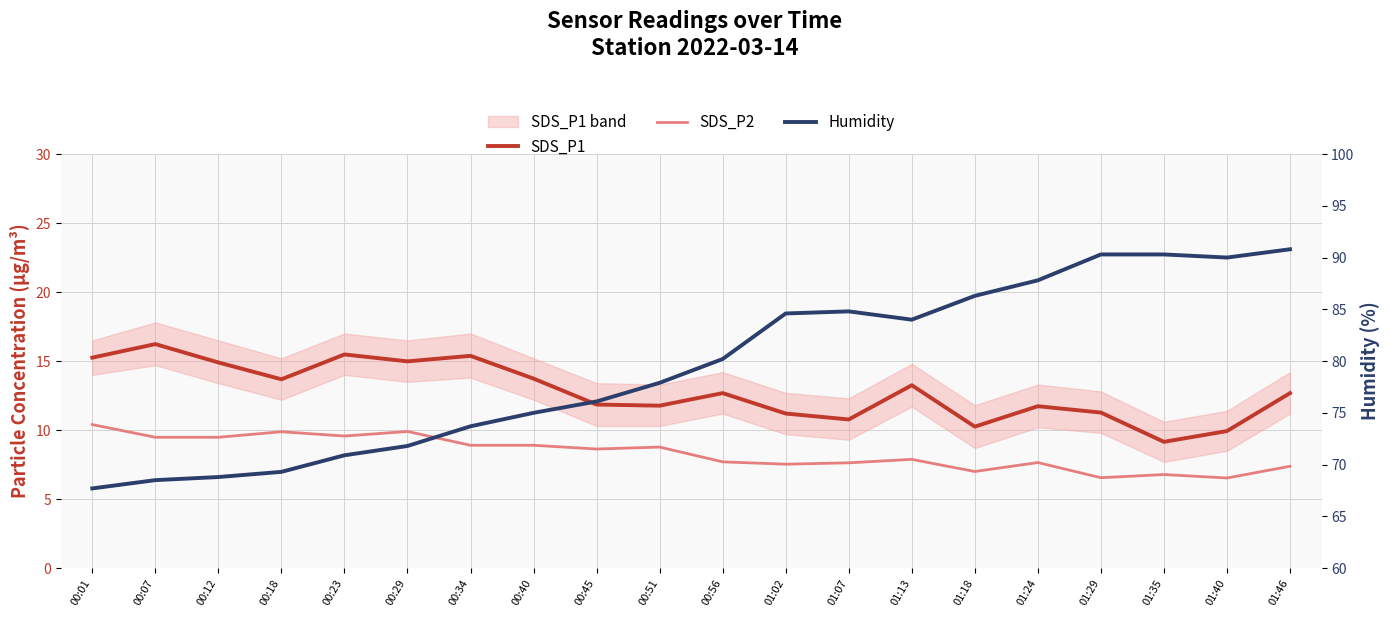

At which label is Humidity closest to 79?

00:51